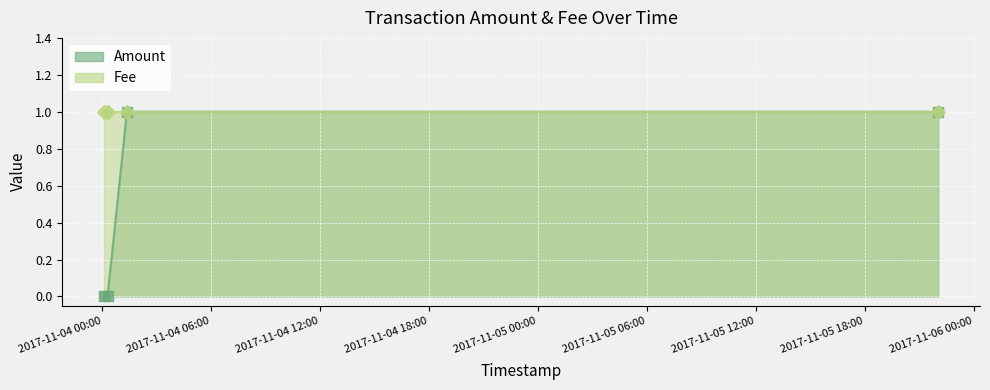

What is the label of the 3rd point from the right?

2017-11-04 00:17:54